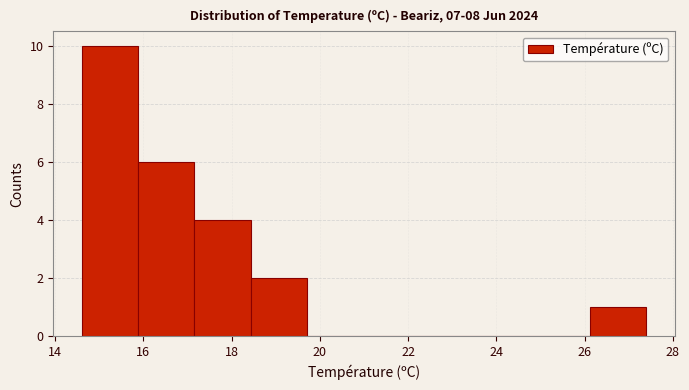

What is the height of the bar covering 17.16 to 18.44 on the x-axis? Neither the bar edges nor the heights are printed on the chart, so give them approximately, as read against the axes.

4